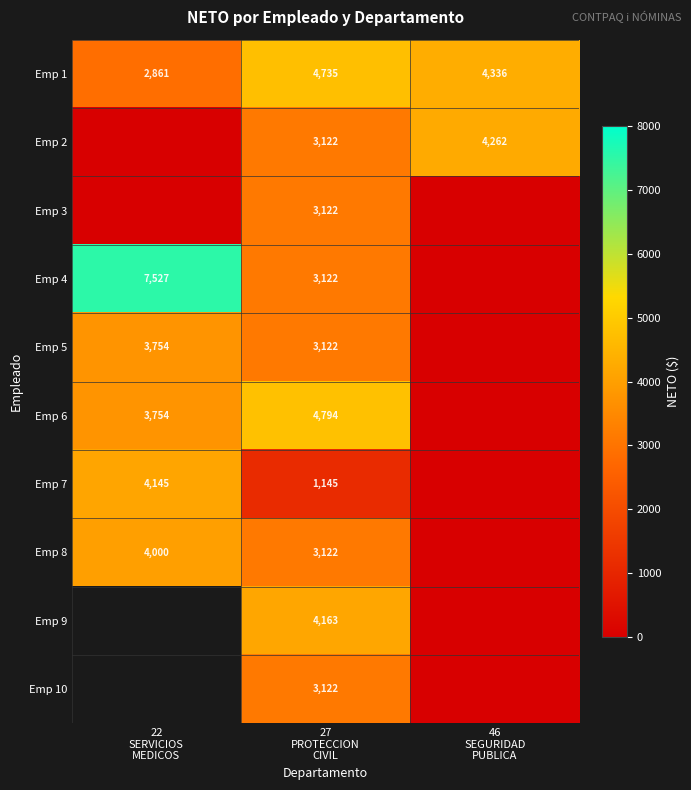

What is the sum of all Emp 1 values?

11932.0